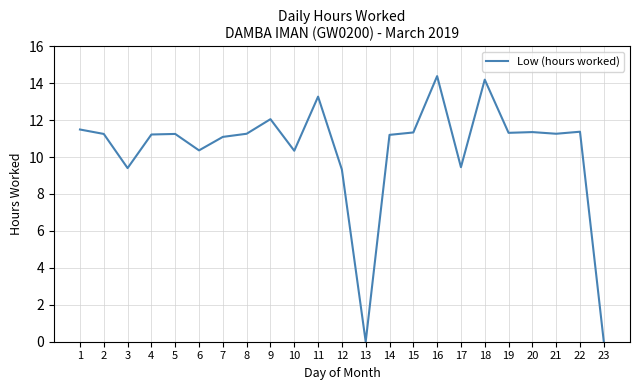

What is the change in value from 8 to 17?

-1.8